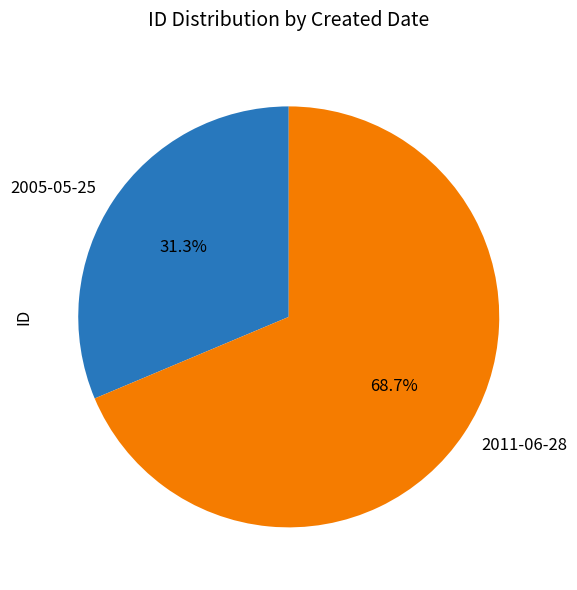

Does any single category account for the majority?

Yes